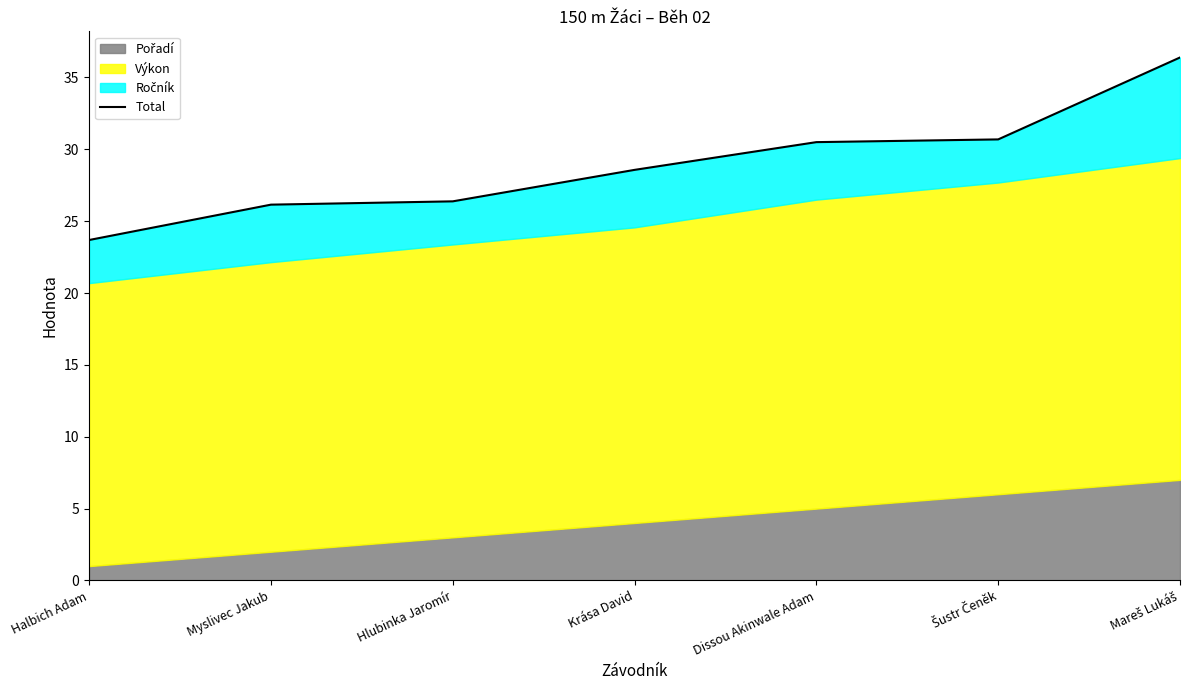

True or false: the data shows 34.6 at Hlubinka Jaromír.

False